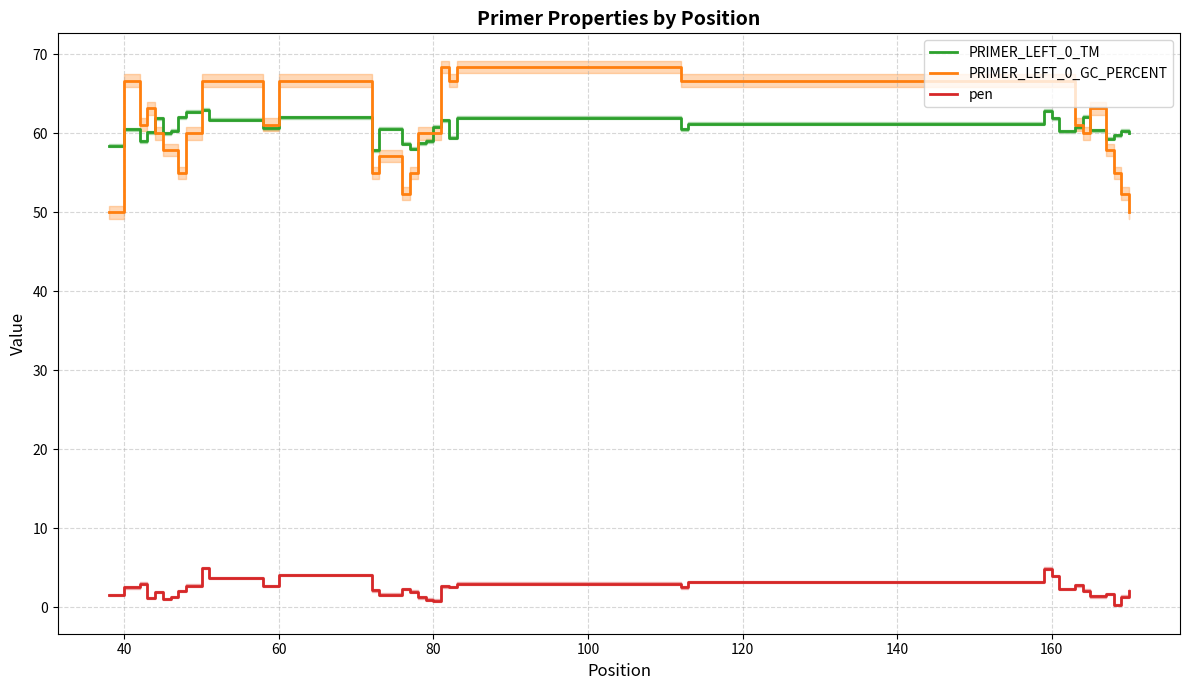

How many distinct data groups are displayed?

3